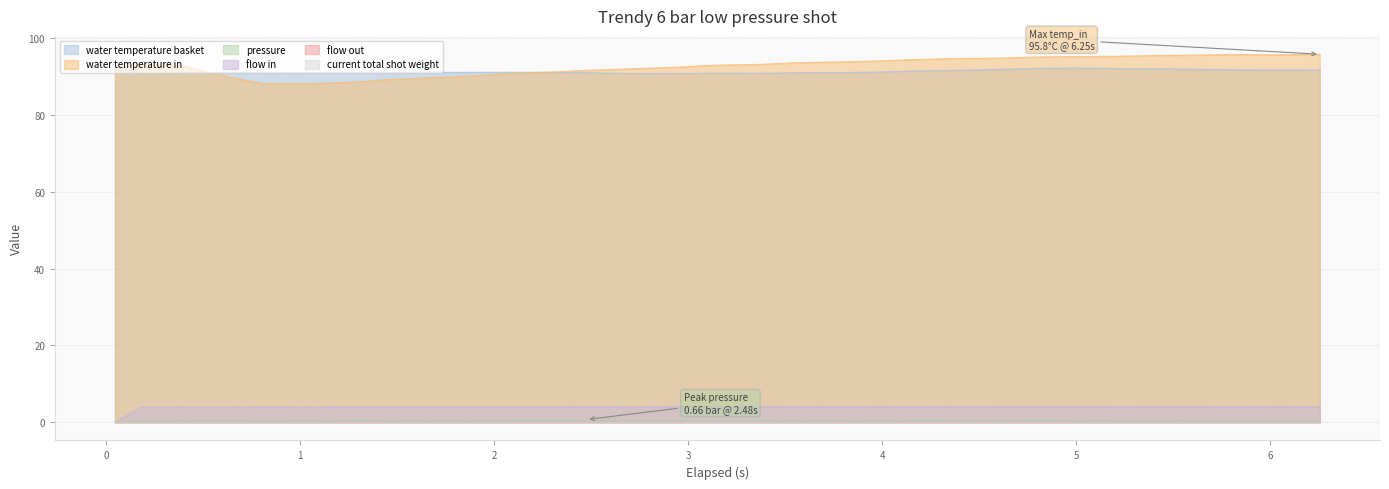

Does the chart display data point markers on the line(s)?

No